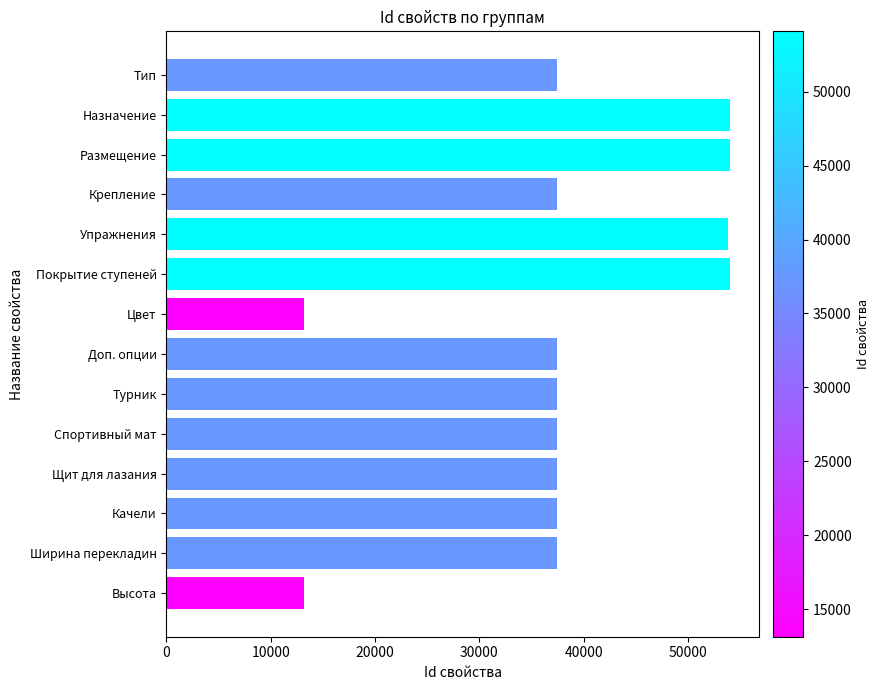

What is the greatest value displayed?

54076